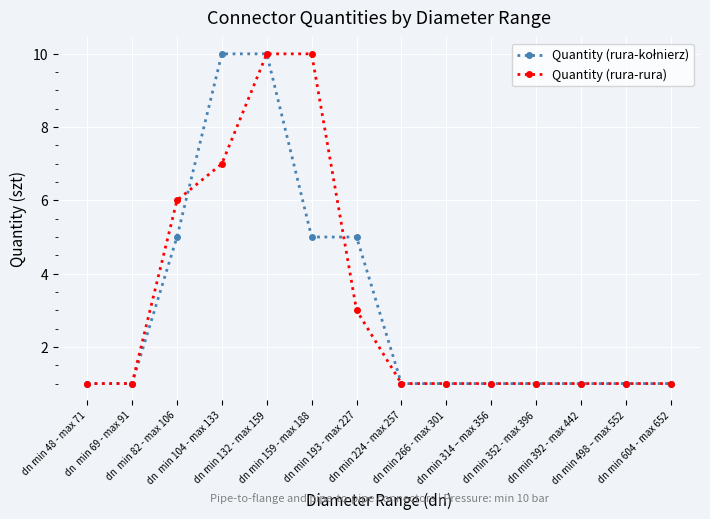

What is the label of the 14th point from the left?

dn min 604 - max 652